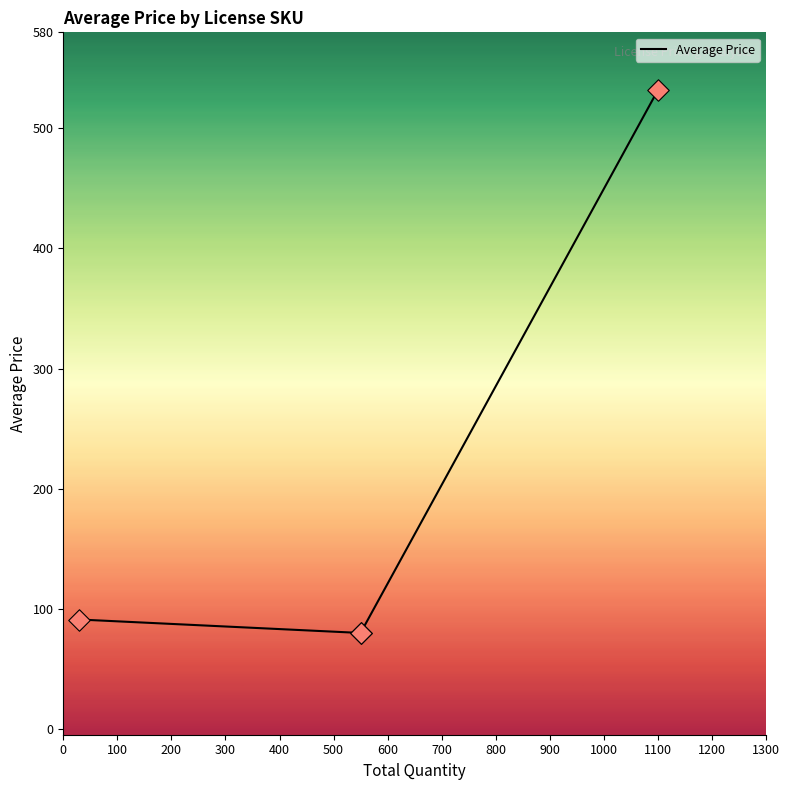

What is the change in value from 0 to 100?

-452.1